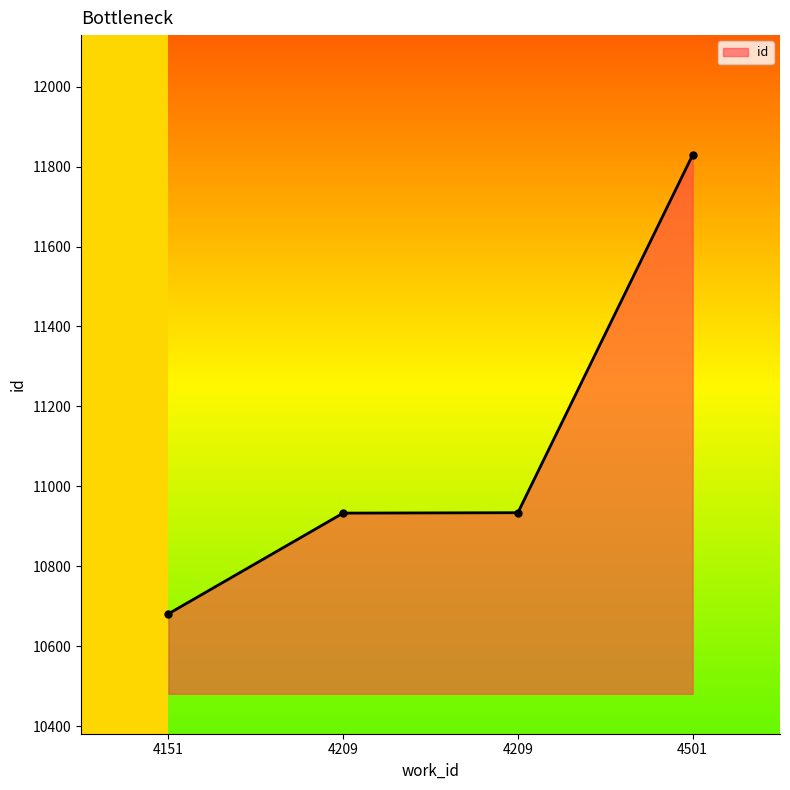

List the labels in order of value, smallest first.

4151, 4209, 4209, 4501